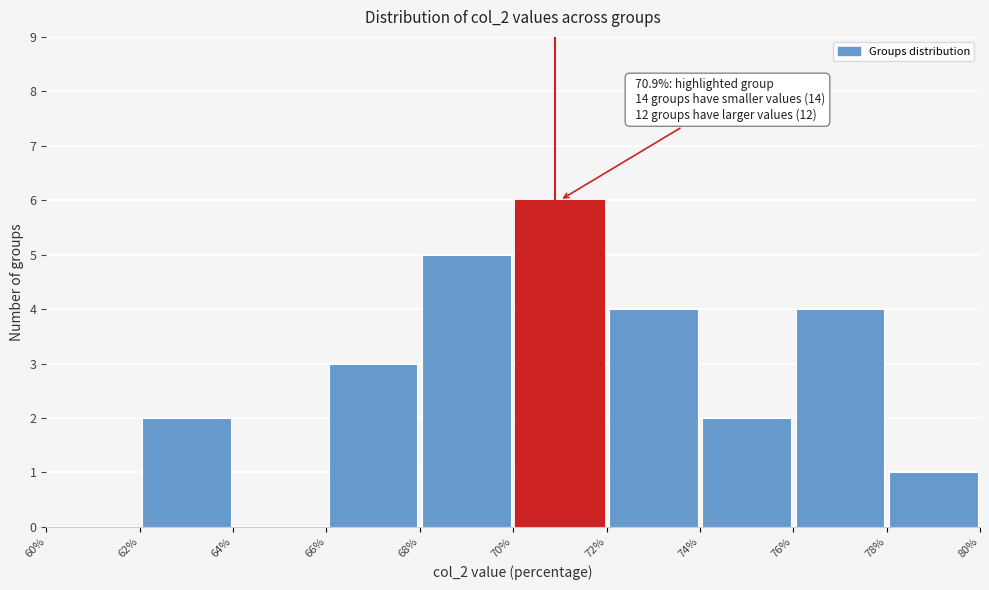

Which range on the x-axis has the tallest bar?

70% to 72%